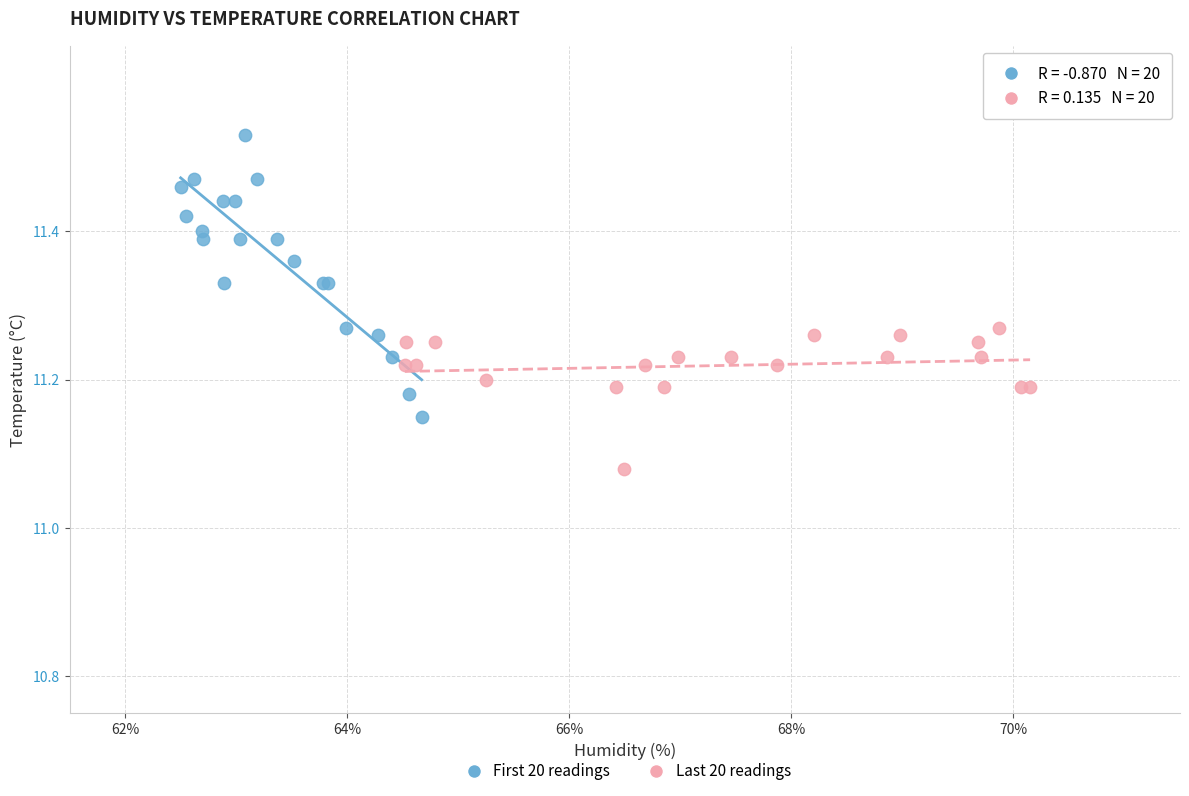

Which series has the largest Y range (max minus min)?

First 20 readings